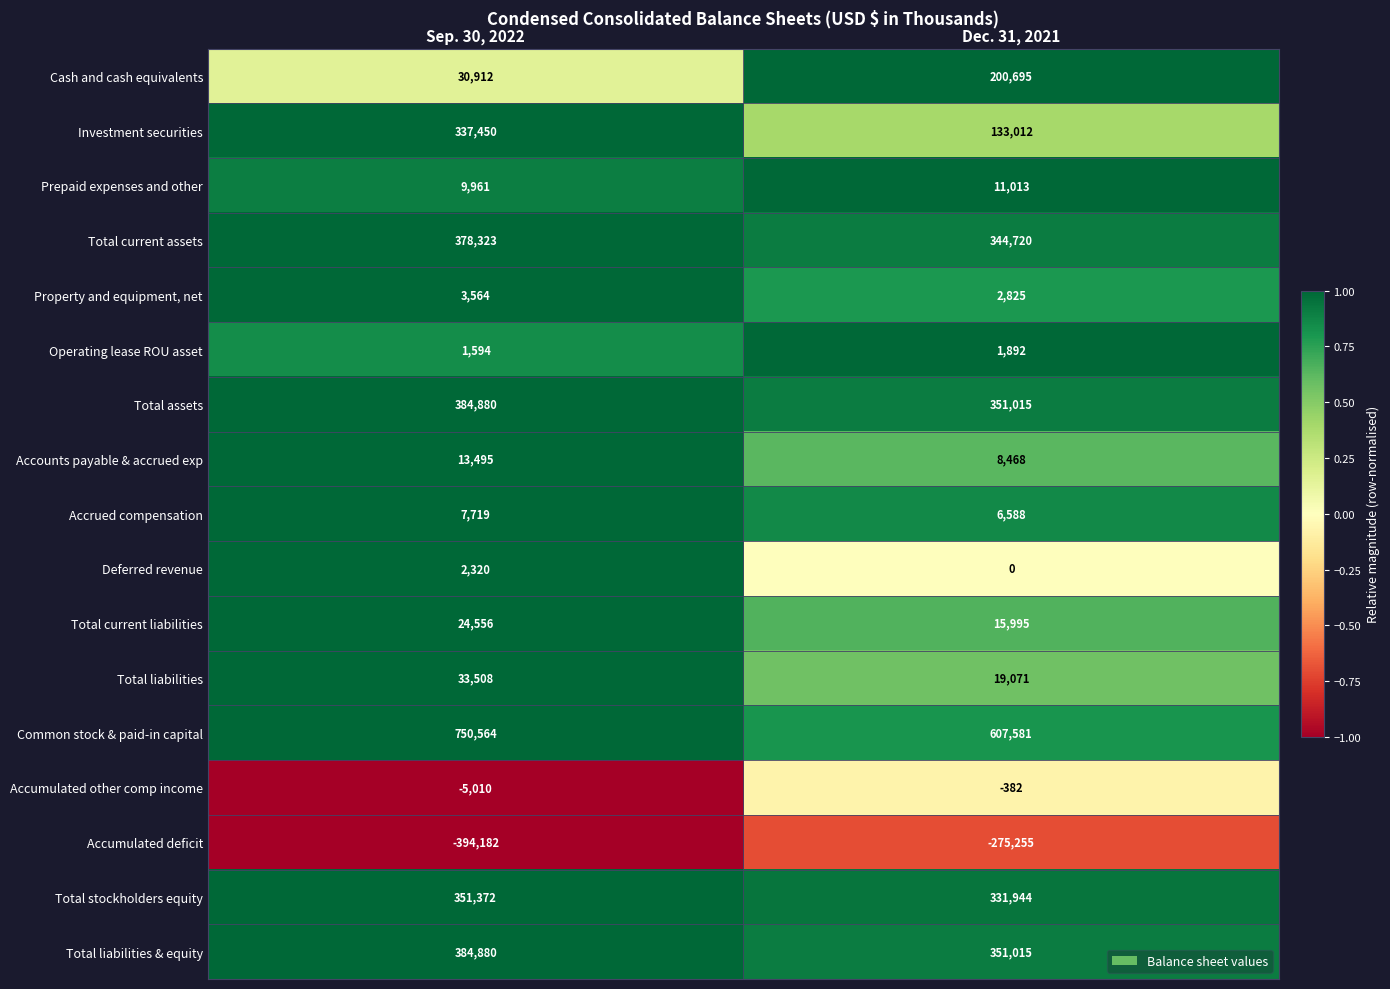

What is the approximate value of Total liabilities at Dec. 31, 2021, to the nearest 10?

19070